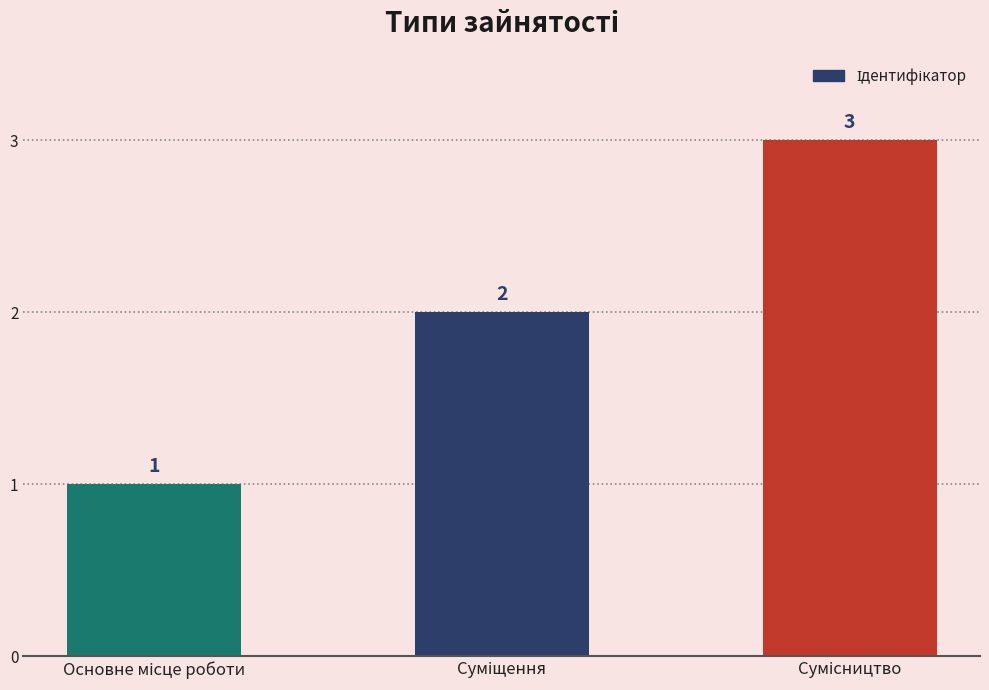

Reading right to left, transcribe all the data shown in this chart.

3	2	1